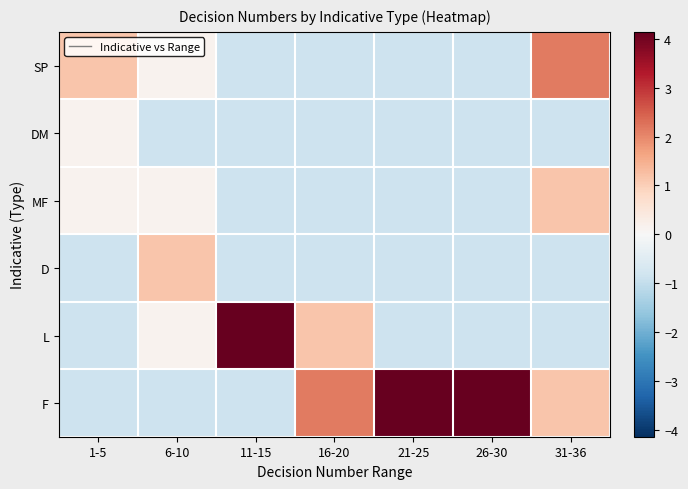

How many distinct data groups are displayed?

6